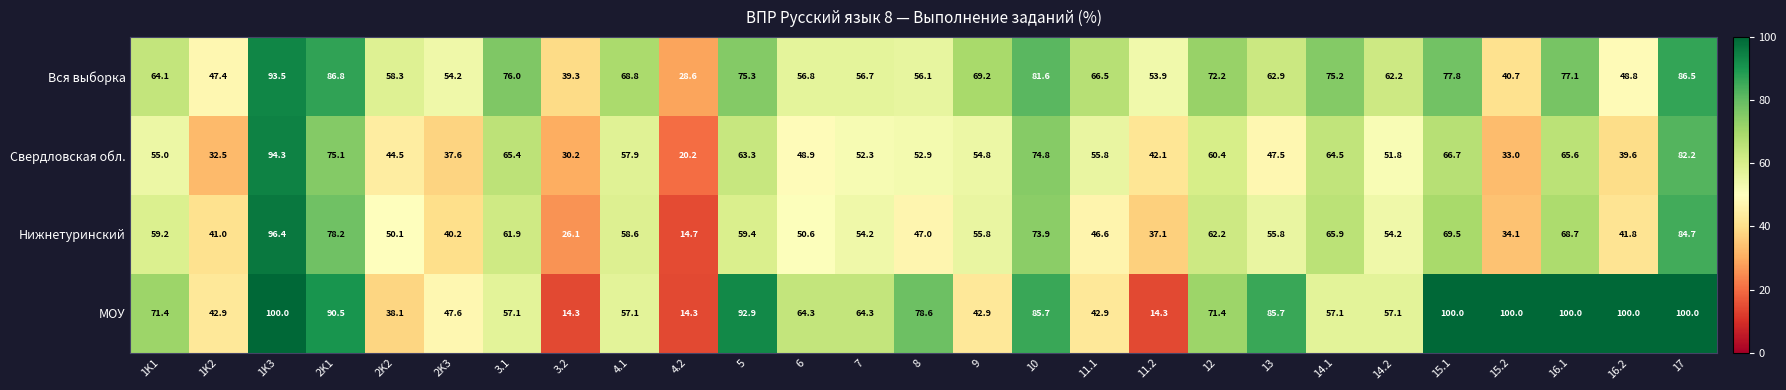

At which category is the sum across all series the highest?

1K3